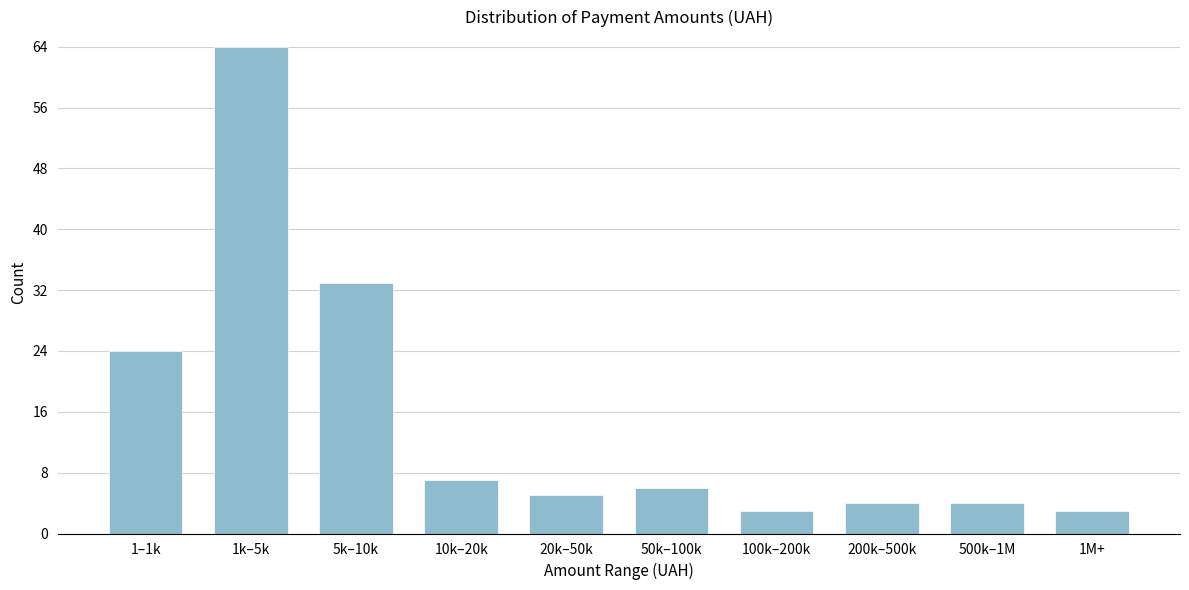

Reading right to left, list all the values displayed in this chart.

3	4	4	3	6	5	7	33	64	24